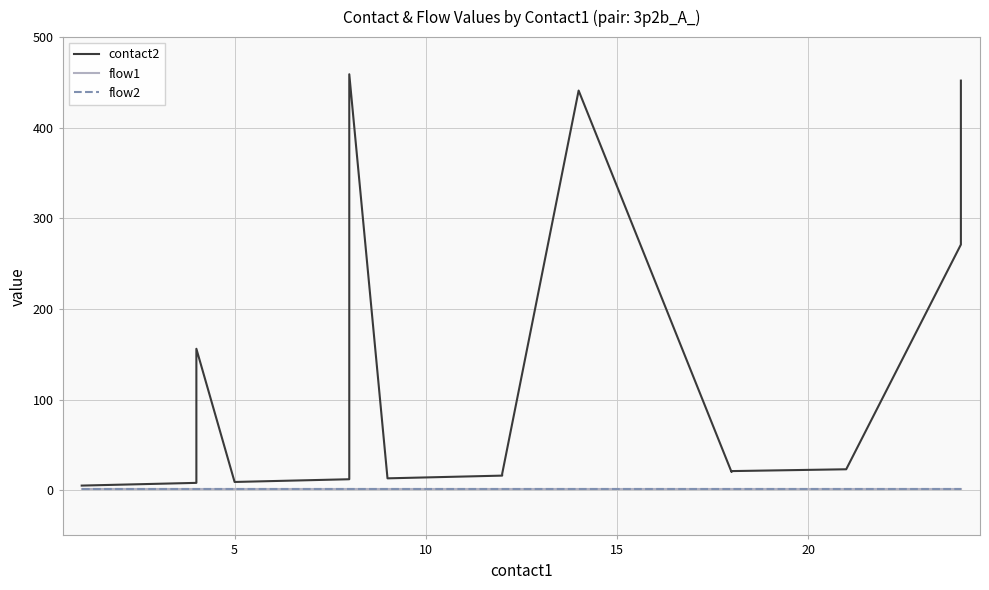

What is the approximate value of contact2 at 8?

459